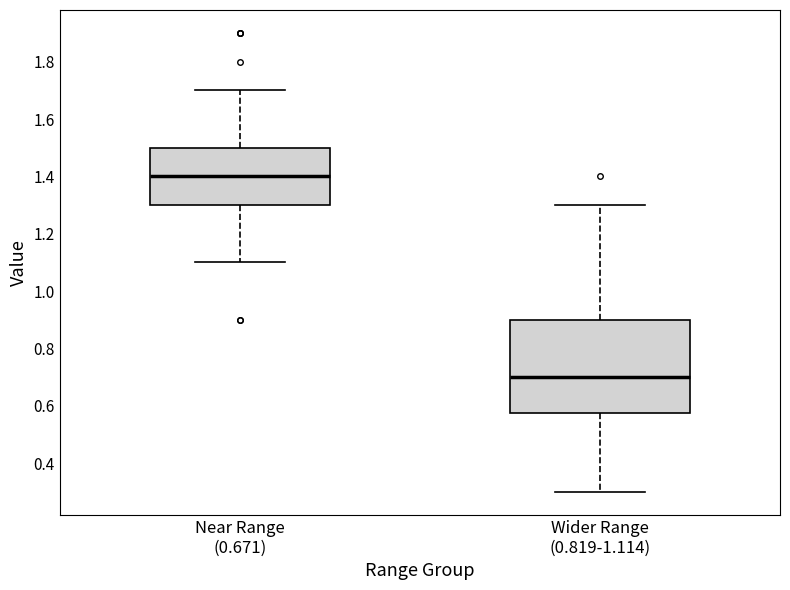

Reading left to right, transcribe this box plot: for each box, give where its median line is, the range the box spans, and where its two whiskers end, as read against the y-axis. The values are not printed on the chart, so give them approximately, as read against the axis.

Near Range (0.671): median 1.40, box 1.30 to 1.50, whiskers 1.10 to 1.70
Wider Range (0.819-1.114): median 0.70, box 0.58 to 0.90, whiskers 0.30 to 1.30